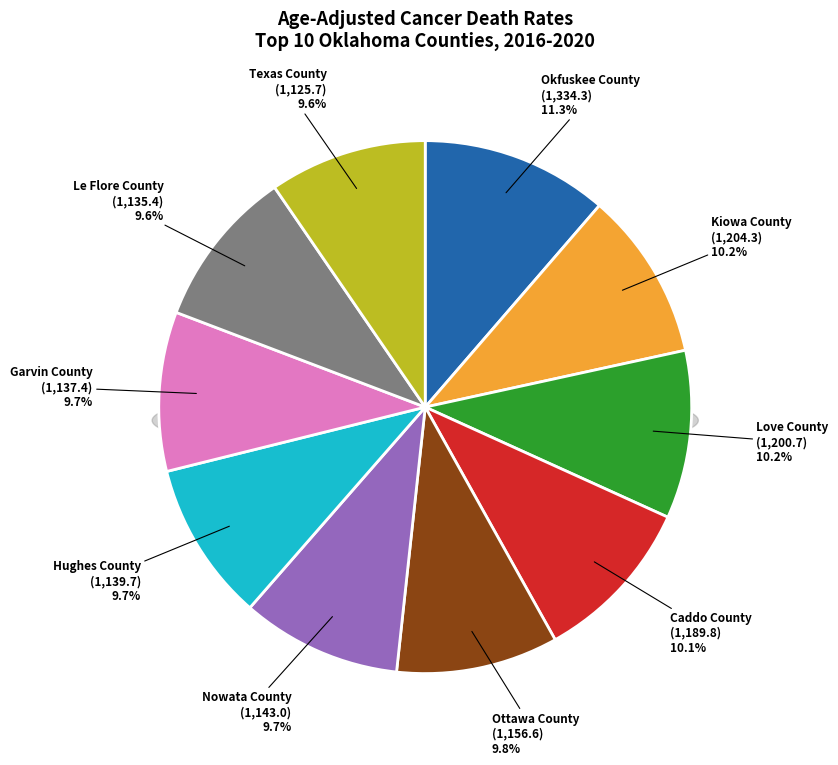

Is it true that Hughes County is 10% of the pie?

True